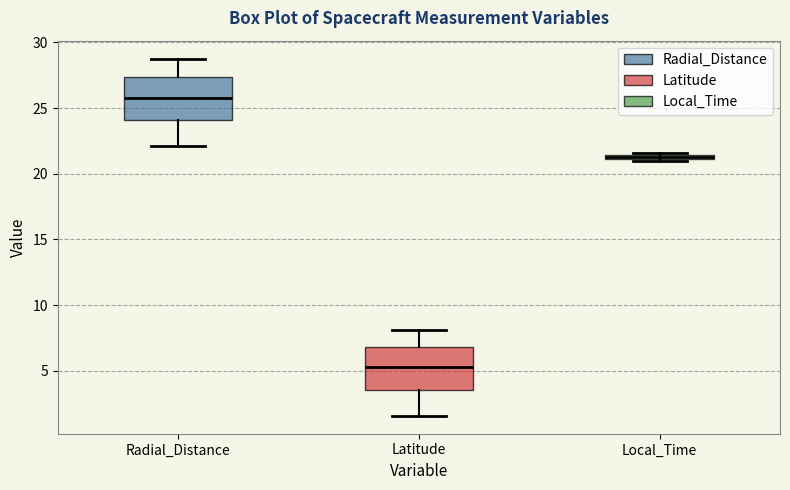

Where does the upper whisker of the box for Radial_Distance end on the y-axis? The values are not printed on the chart, so give them approximately, as read against the axis.

29.0